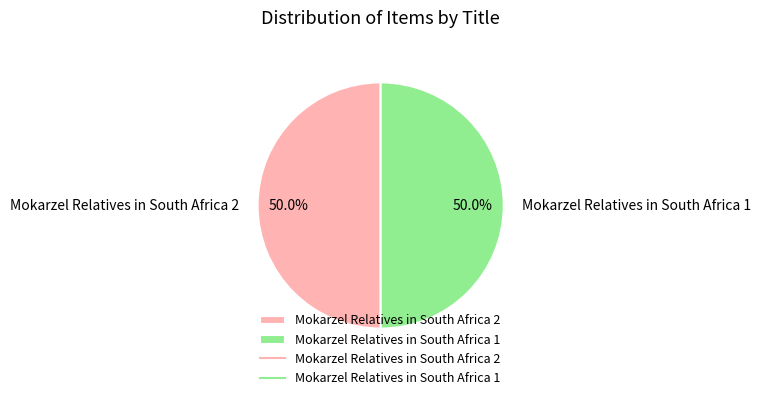

What portion of the pie excludes Mokarzel Relatives in South Africa 1?

50.0%